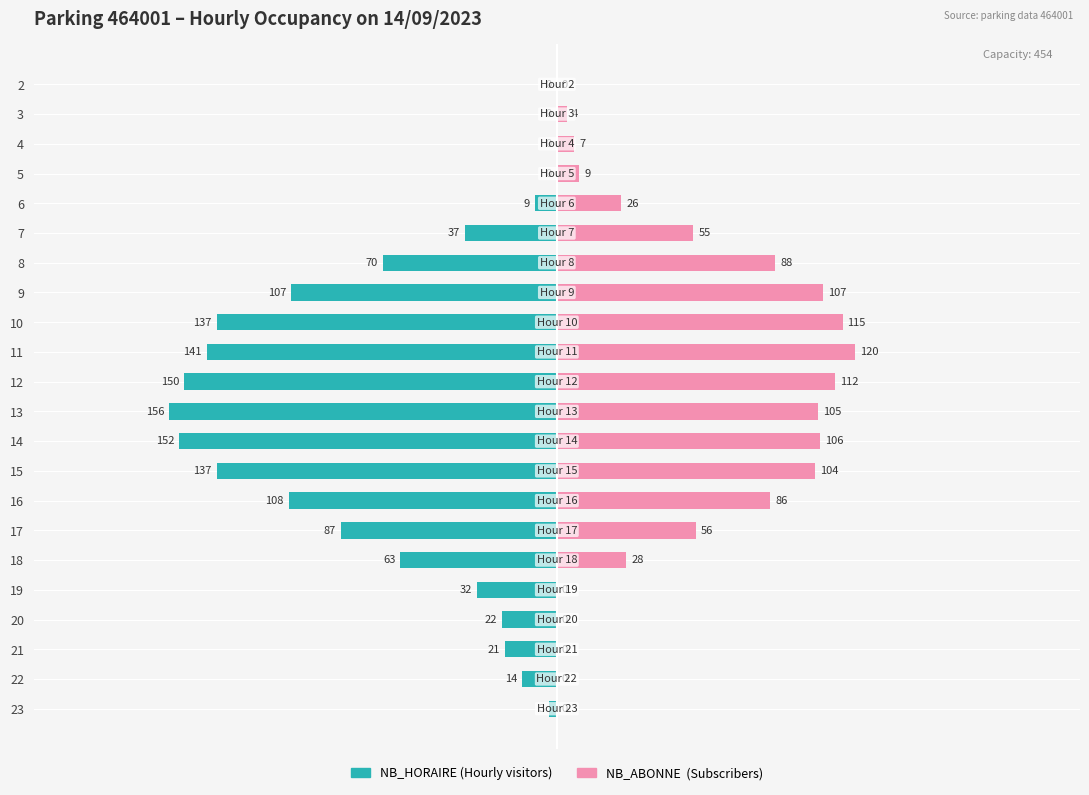

What is the average value of the NB_ABONNE series?

51